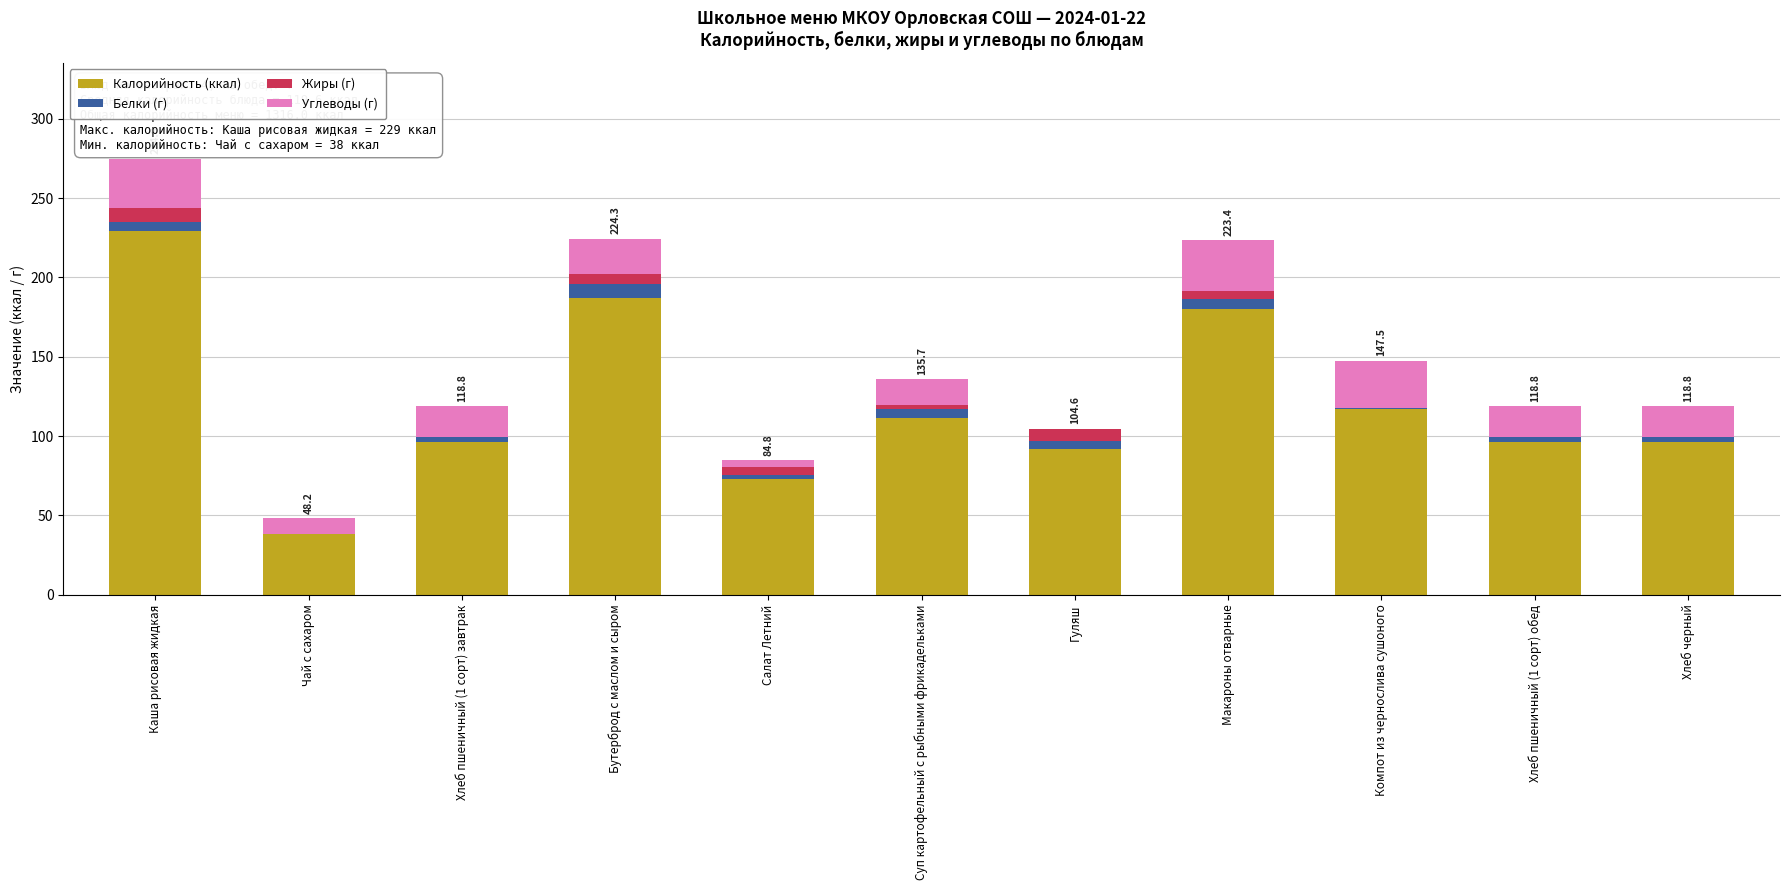

At which category is the sum across all series the highest?

Каша рисовая жидкая